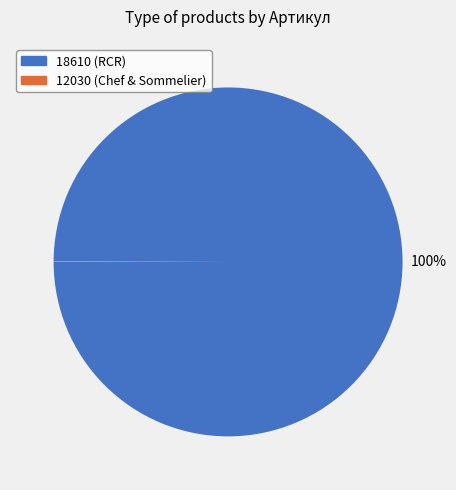

The 18610 (RCR) slice represents 100% of the pie. True or false?

True